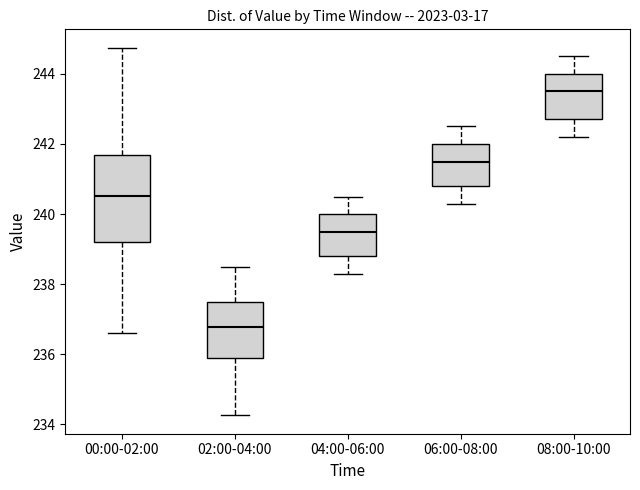

Reading left to right, transcribe this box plot: for each box, give where its median line is, the range the box spans, and where its two whiskers end, as read against the y-axis. The values are not printed on the chart, so give them approximately, as read against the axis.

00:00-02:00: median 240.6, box 239.2 to 241.6, whiskers 236.6 to 244.8
02:00-04:00: median 236.8, box 235.8 to 237.4, whiskers 234.2 to 238.6
04:00-06:00: median 239.6, box 238.8 to 240.0, whiskers 238.4 to 240.6
06:00-08:00: median 241.6, box 240.8 to 242.0, whiskers 240.4 to 242.6
08:00-10:00: median 243.6, box 242.8 to 244.0, whiskers 242.2 to 244.6